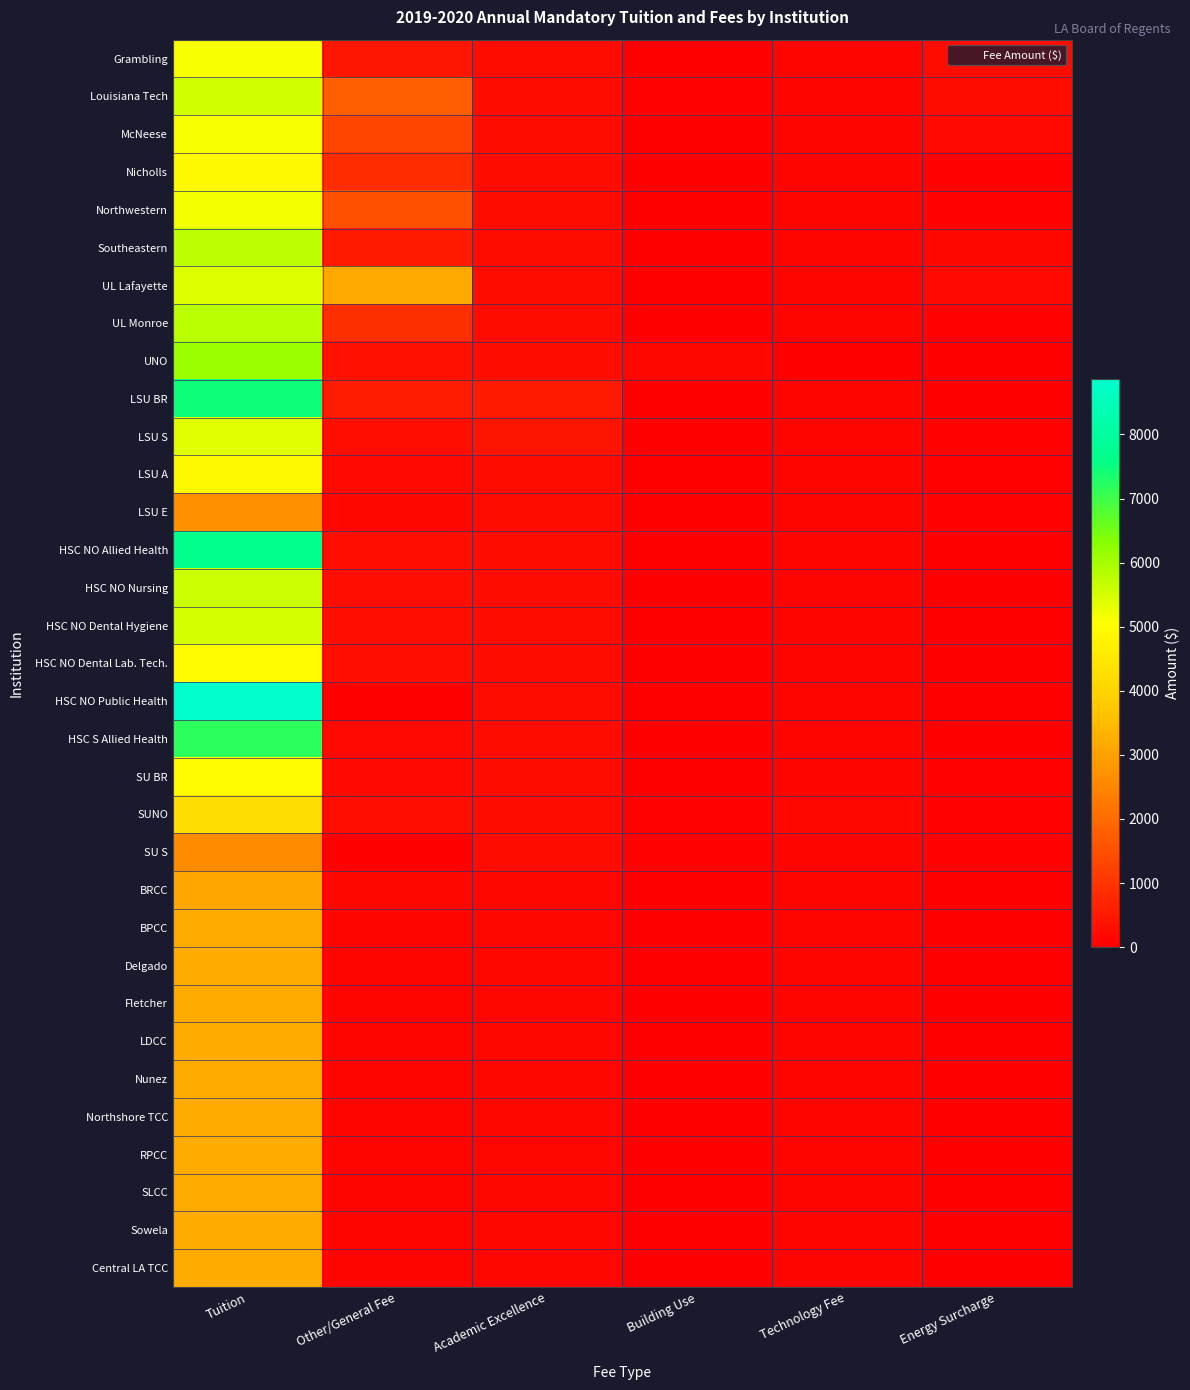

What is the total value across all series at Building Use?

445